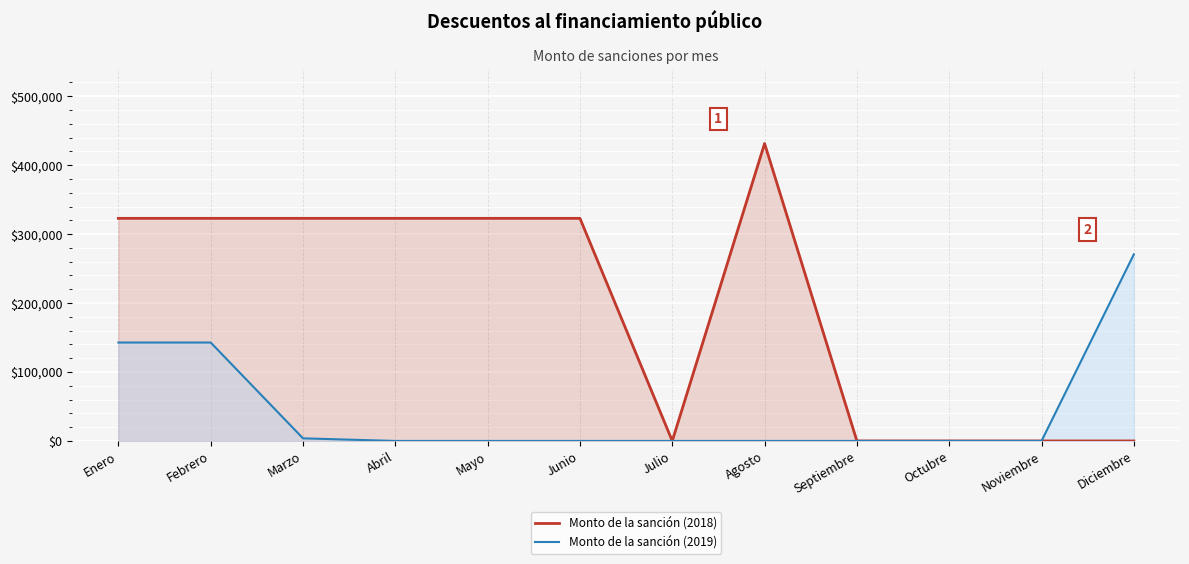

Is it true that Monto de la sanción (2019) equals 49703.2 at Febrero?

False